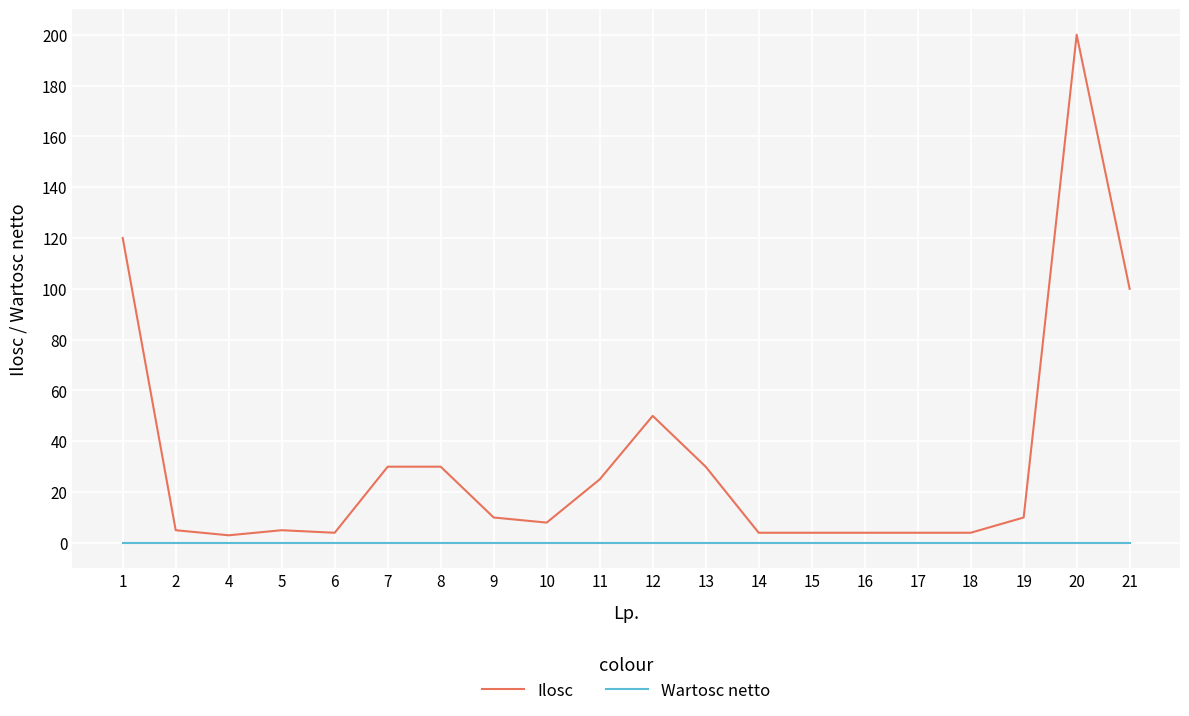

Count the number of categories in the chart.

20